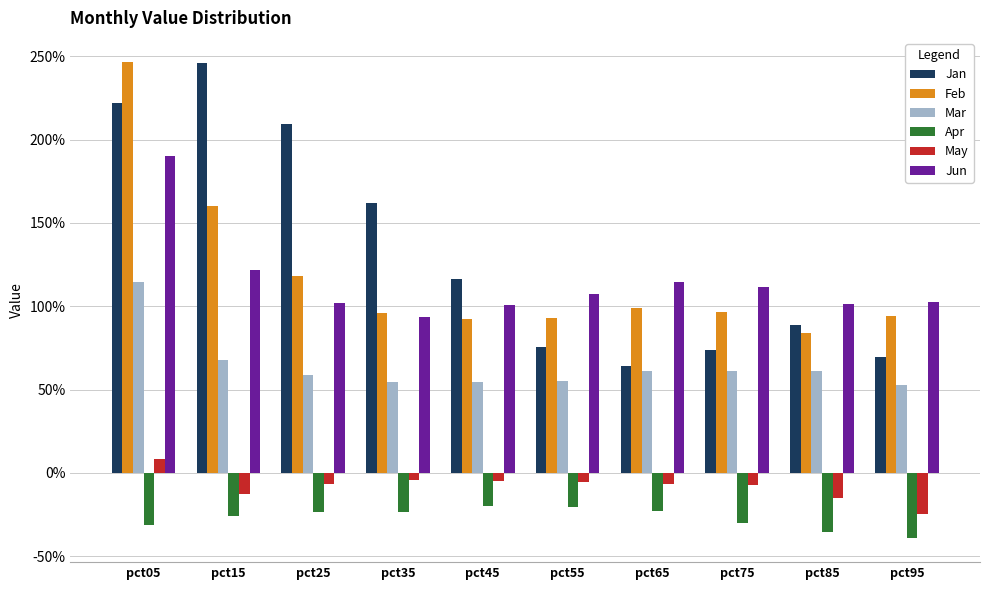

Rank the series by their maximum value, from highest to lowest.

Feb, Jan, Jun, Mar, May, Apr